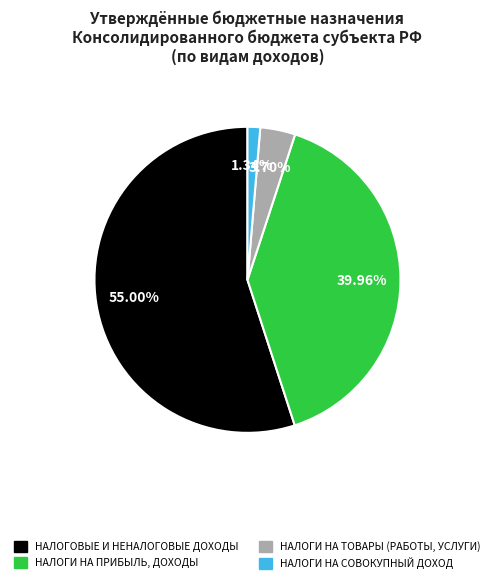

How many slices are in this pie chart?

4